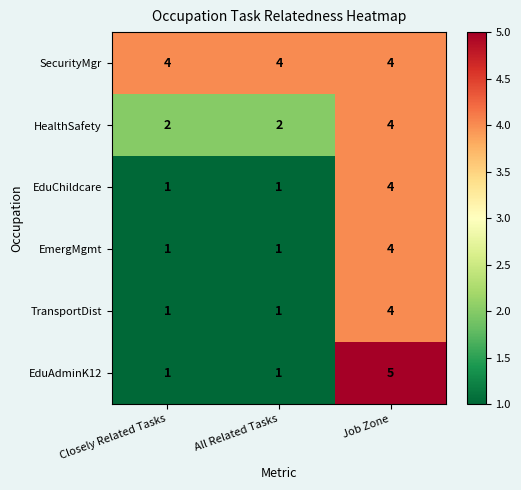

At which category is the sum across all series the highest?

Job Zone